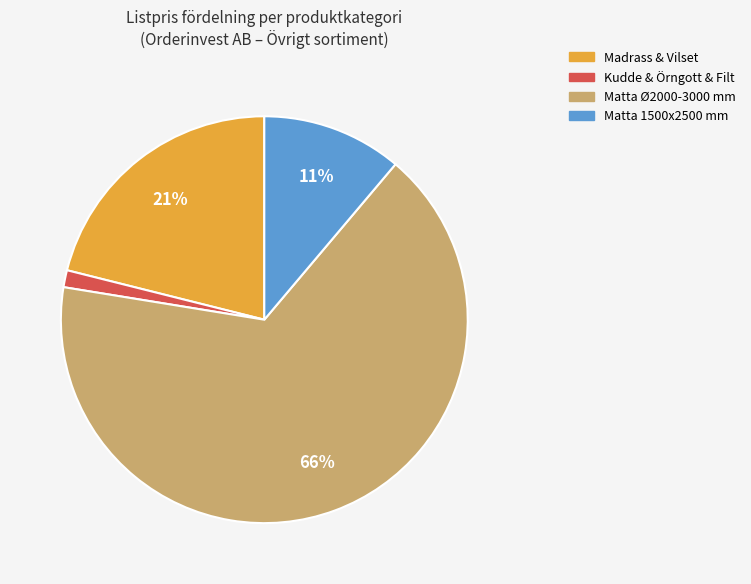

What is the majority slice?

Matta Ø2000-3000 mm